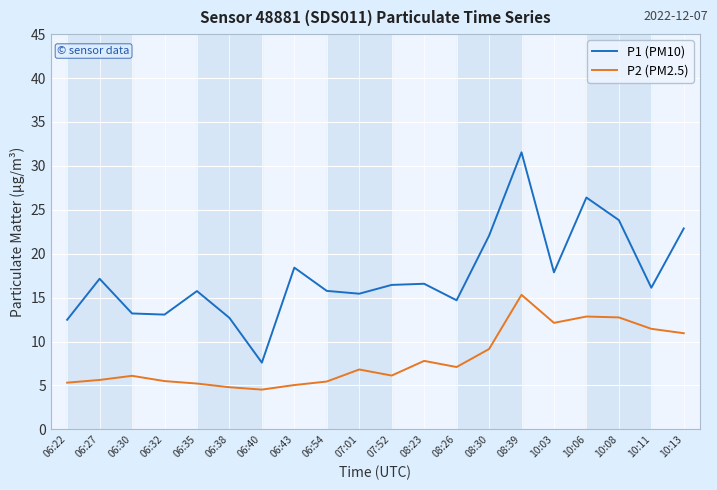

What is the sum of all P1 (PM10) values?

350.0